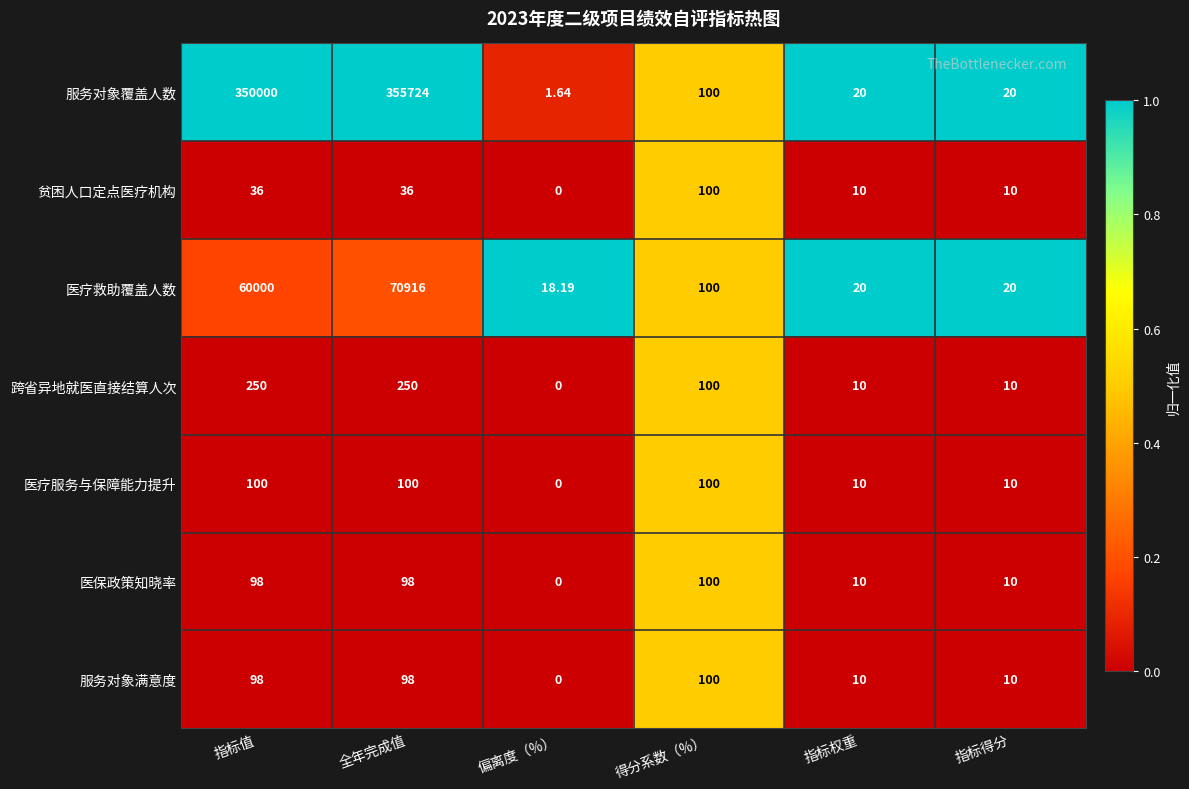

What is the maximum value shown in the chart?

355724.0